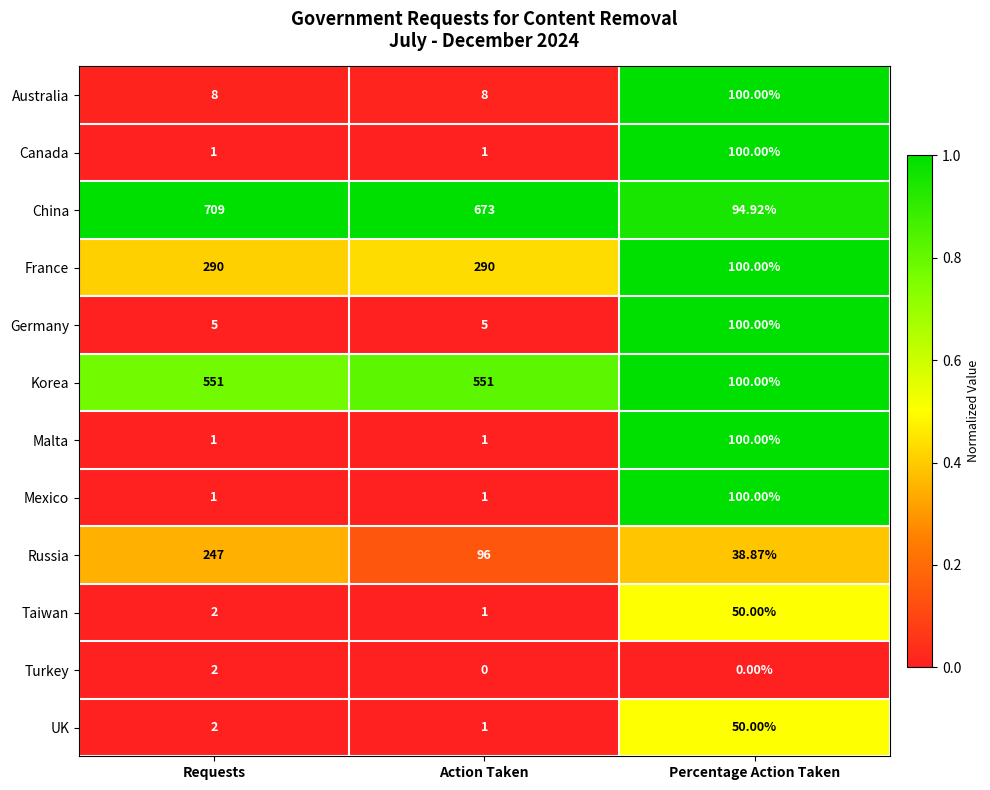

Where is UK nearest to the value 25?

Requests